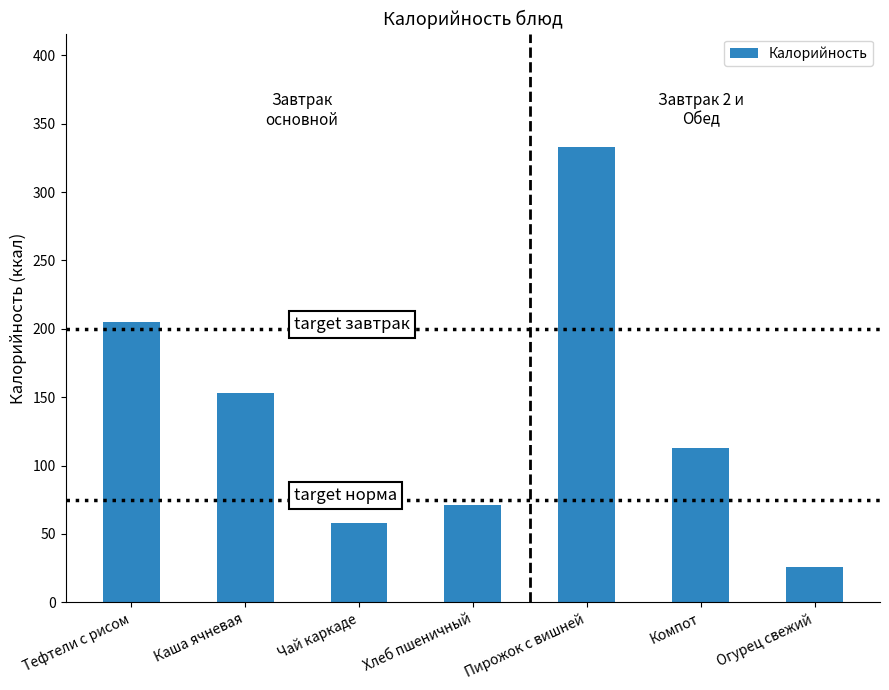

Reading left to right, list all the values displayed in this chart.

Тефтели с рисом=205.0	Каша ячневая=153.3	Чай каркаде=58.0	Хлеб пшеничный=71.0	Пирожок с вишней=332.7	Компот=112.7	Огурец свежий=25.7